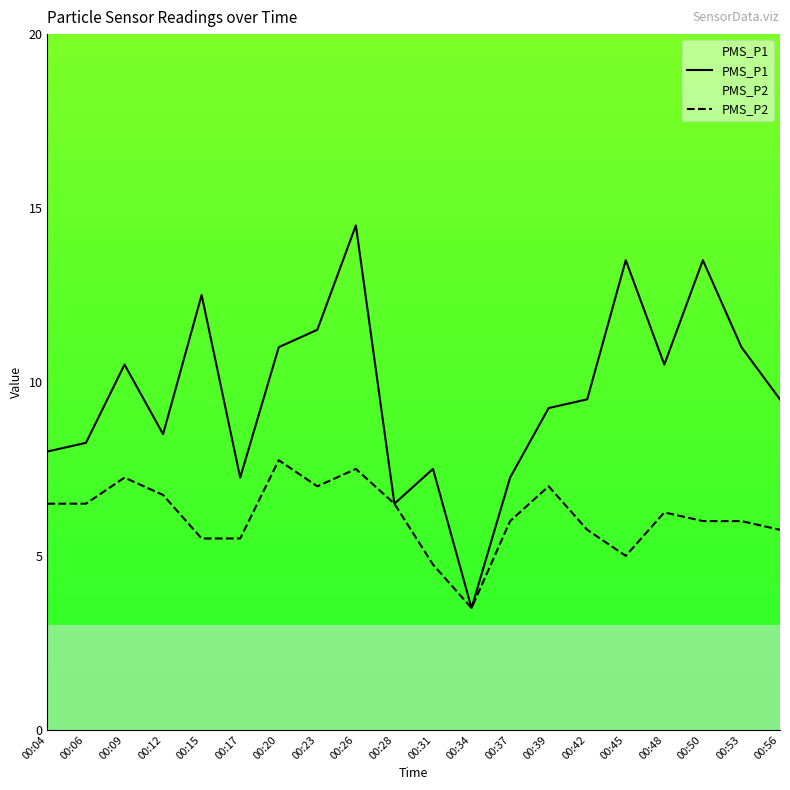

What is the minimum value shown in the chart?

3.5